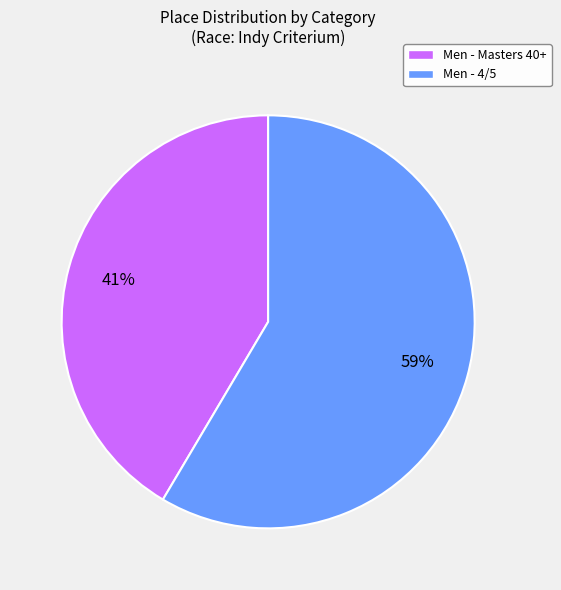

Is it true that Men - 4/5 is 53% of the pie?

False